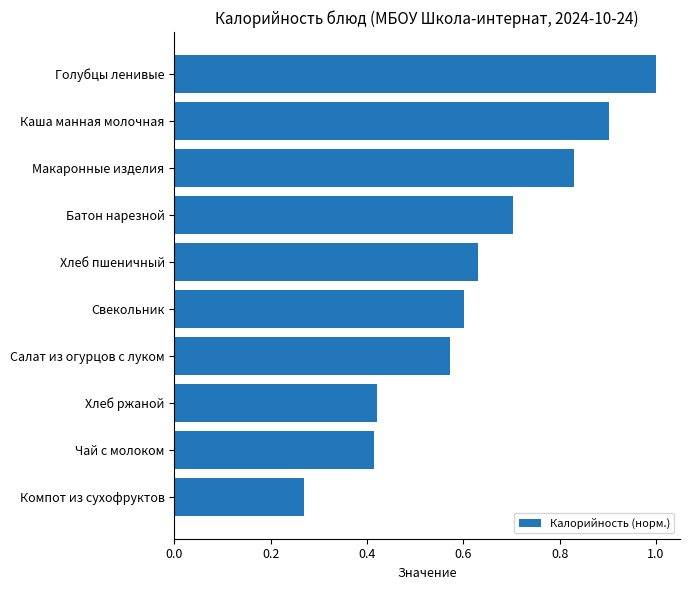

What is the value of the 4th bar from the top?

0.7